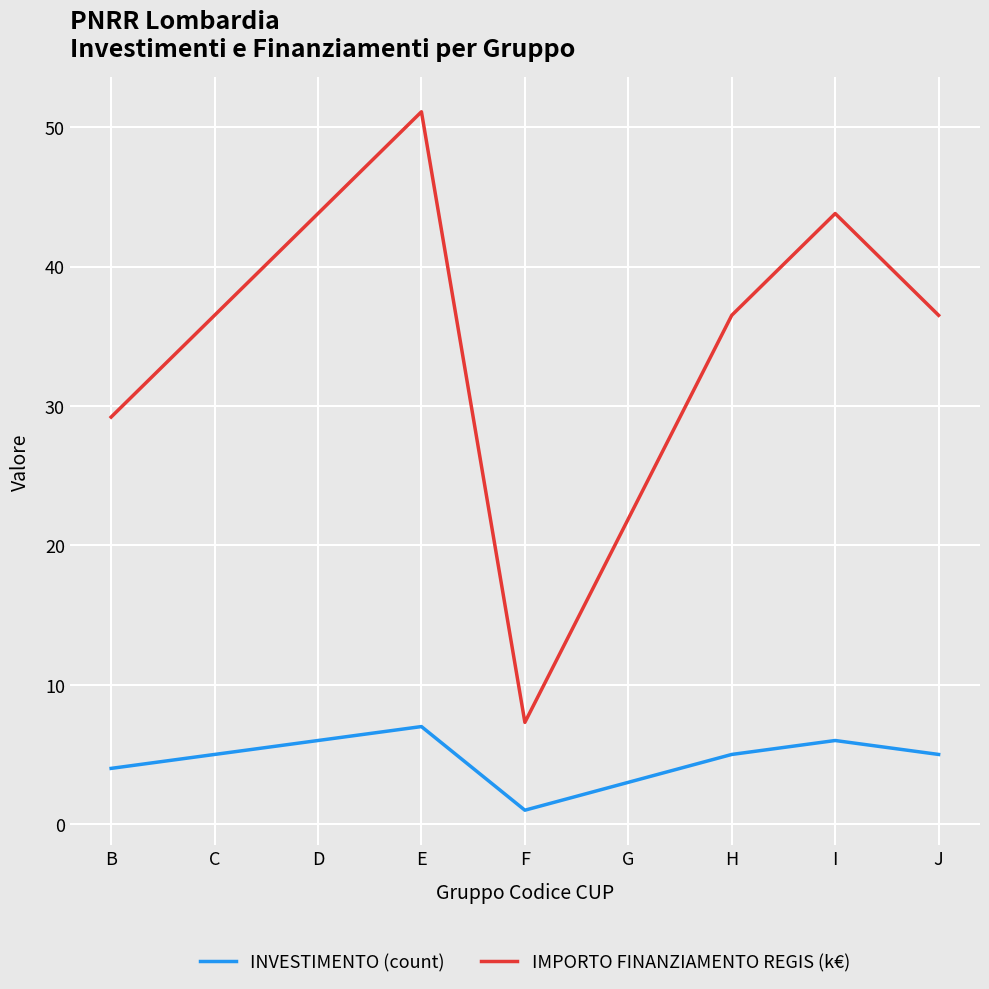

What is the difference between the second highest and second lowest values in the IMPORTO FINANZIAMENTO REGIS (k€) series?

21.9